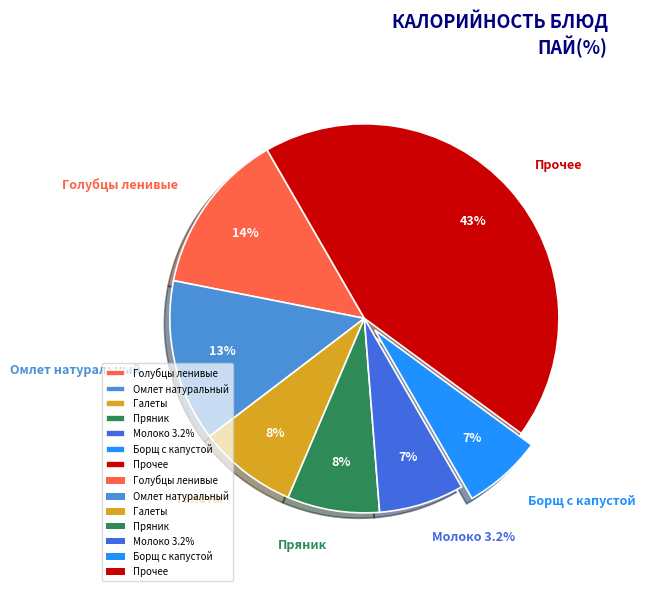

Does Галеты represent more than half of the total?

No